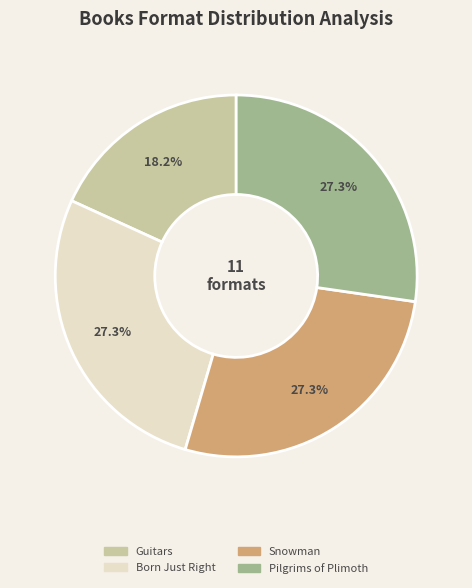

Does any single category account for the majority?

No